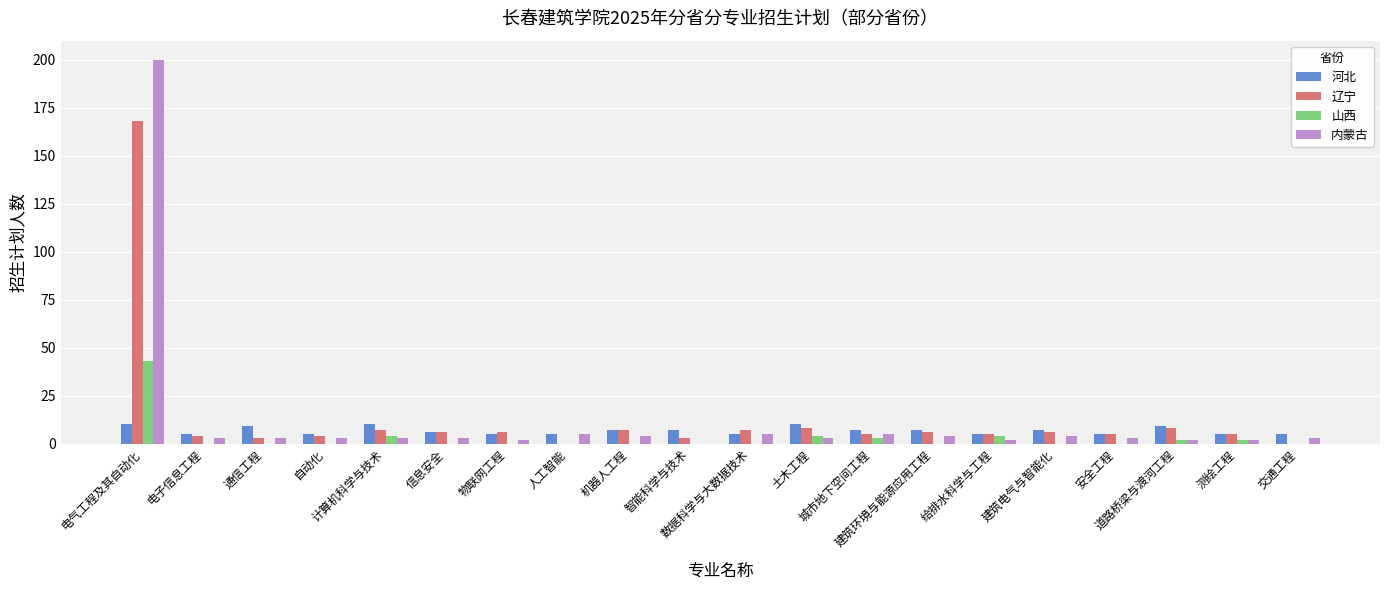

What is the approximate value of 辽宁 at 建筑环境与能源应用工程?

6